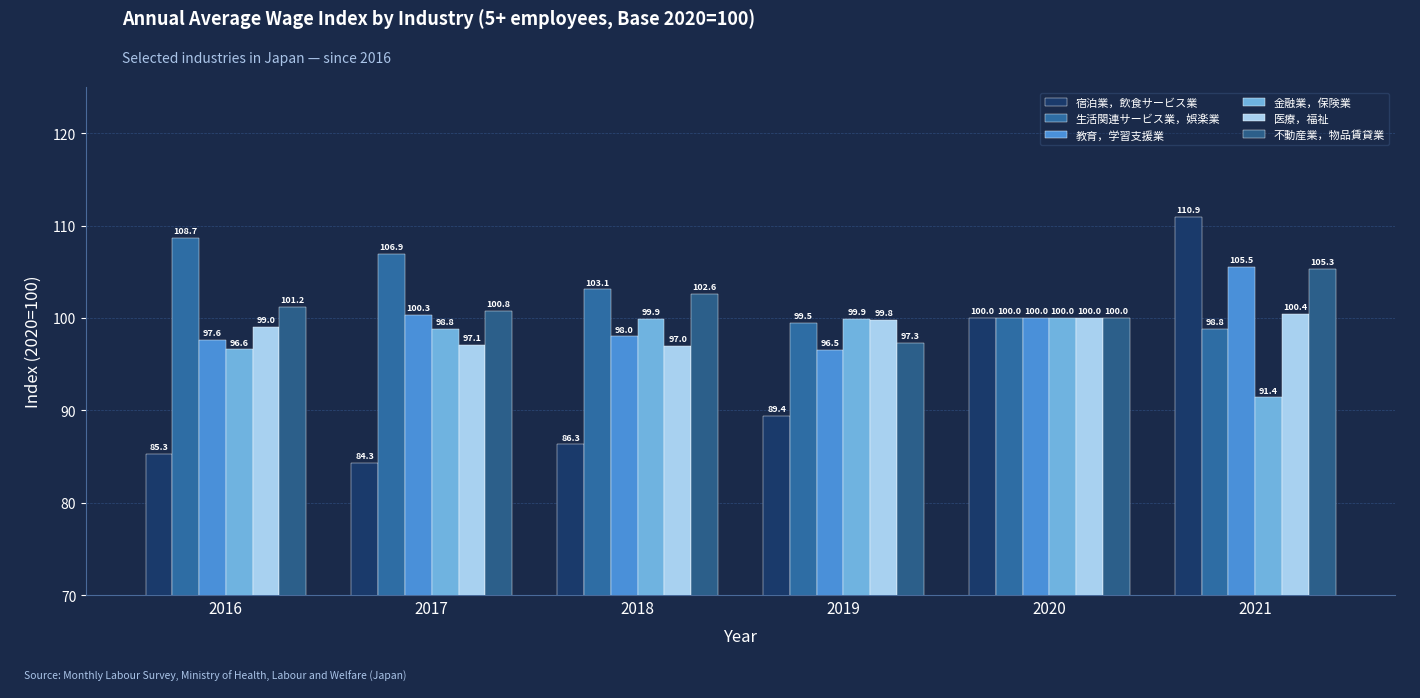

Reading left to right, extract all data points from this chart.

宿泊業，飲食サービス業: 2016=85.3	2017=84.3	2018=86.3	2019=89.4	2020=100.0	2021=110.9
生活関連サービス業，娯楽業: 2016=108.7	2017=106.9	2018=103.1	2019=99.5	2020=100.0	2021=98.8
教育，学習支援業: 2016=97.6	2017=100.3	2018=98.0	2019=96.5	2020=100.0	2021=105.5
金融業，保険業: 2016=96.6	2017=98.8	2018=99.9	2019=99.9	2020=100.0	2021=91.4
医療，福祉: 2016=99.0	2017=97.1	2018=97.0	2019=99.8	2020=100.0	2021=100.4
不動産業，物品賃貸業: 2016=101.2	2017=100.8	2018=102.6	2019=97.3	2020=100.0	2021=105.3